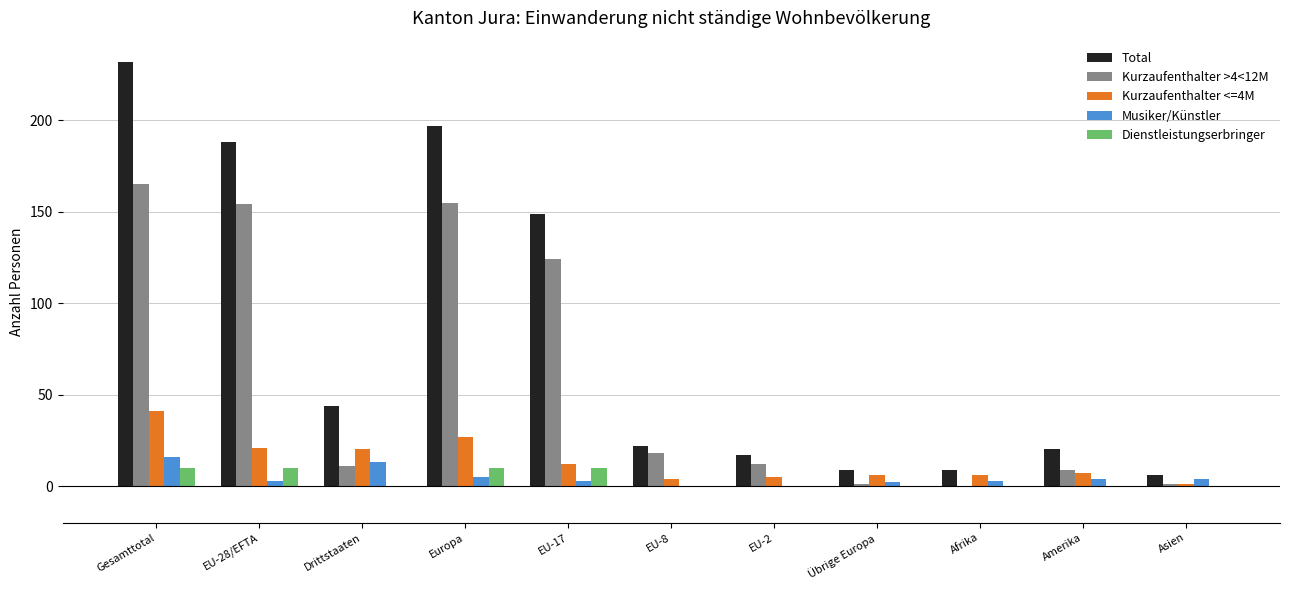

At which label does Kurzaufenthalter <=4M first exceed 7?

Gesamttotal